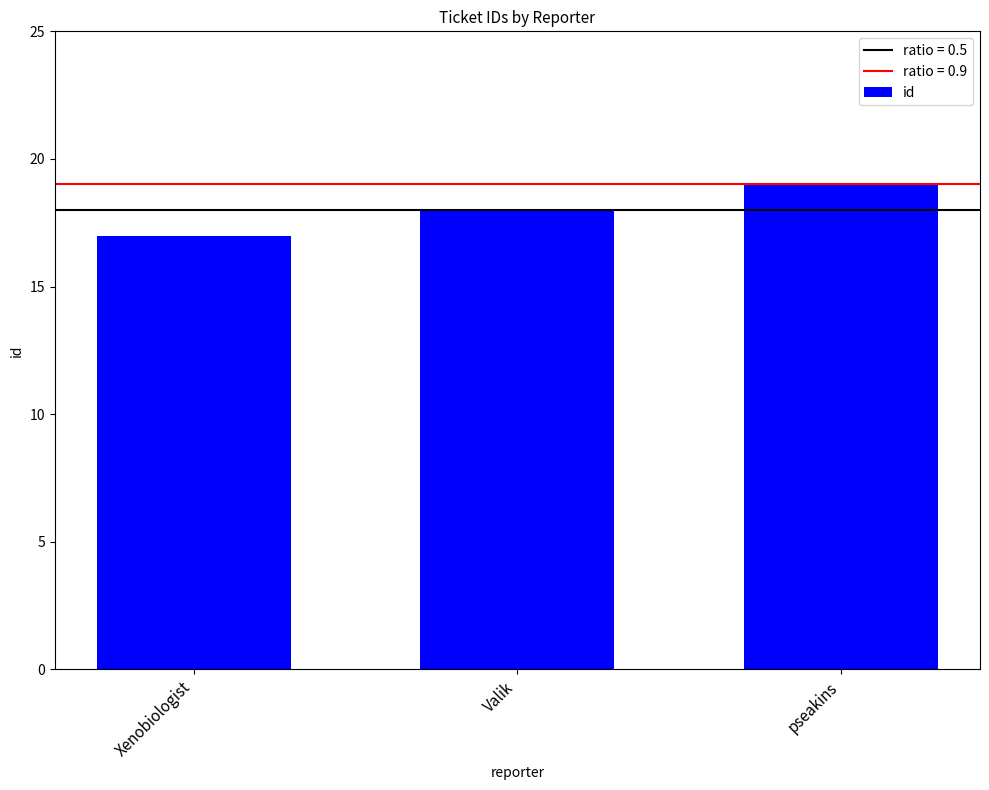

Which category has the highest value across all series?

pseakins